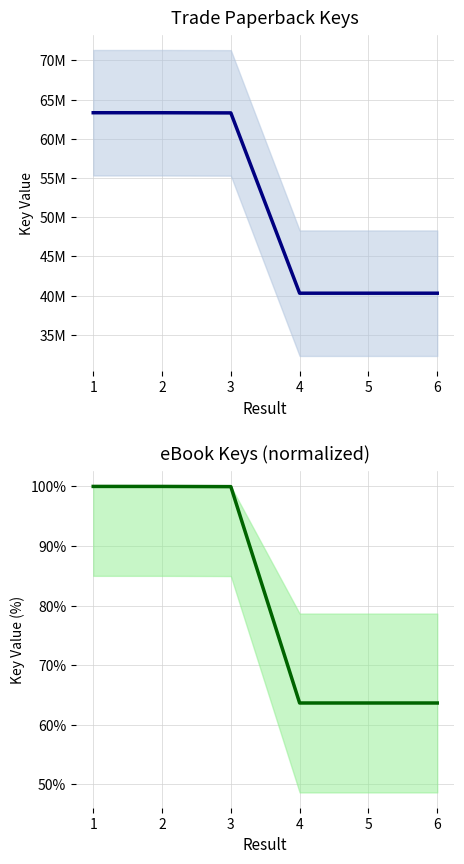

What is the value of the eBook point at the 4th from the left?

0.6